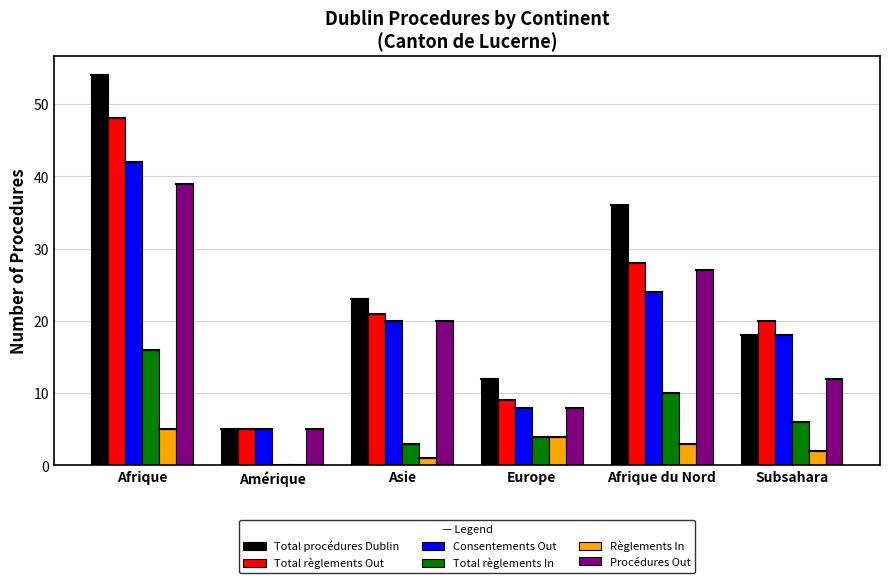

At which category is the sum across all series the highest?

Afrique